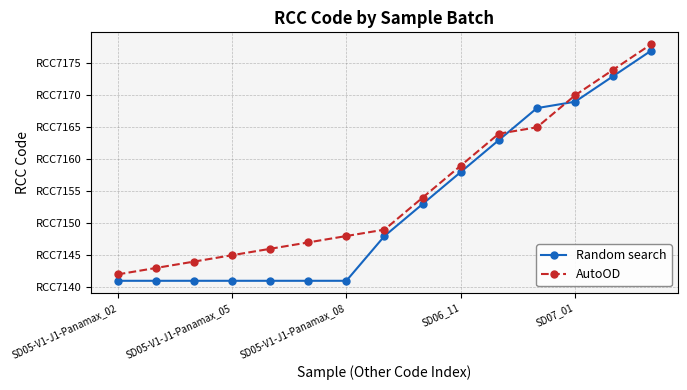

Is this an area chart (filled region under the line)?

No